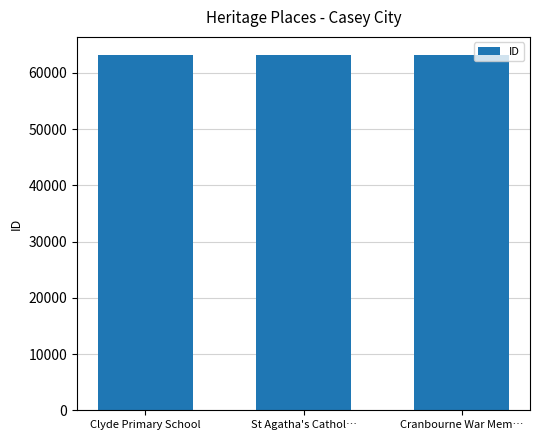

How many distinct data groups are displayed?

1